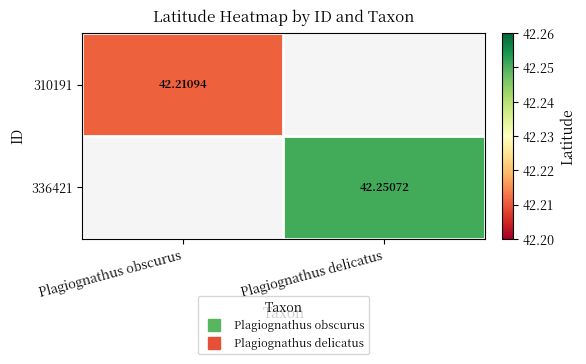

At which category does the chart reach its minimum across all series?

Plagiognathus obscurus